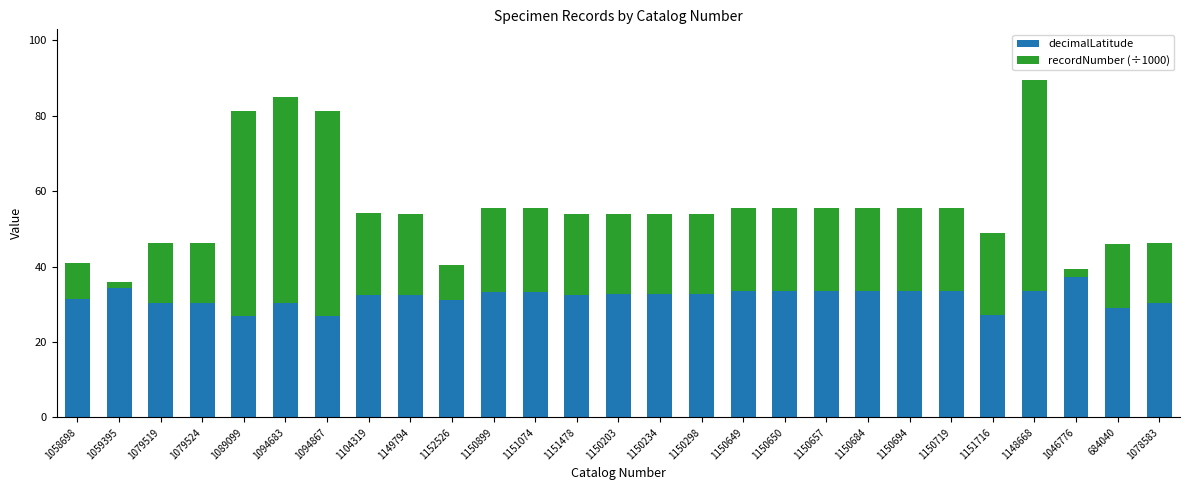

What is the average value of the decimalLatitude series?

31.9